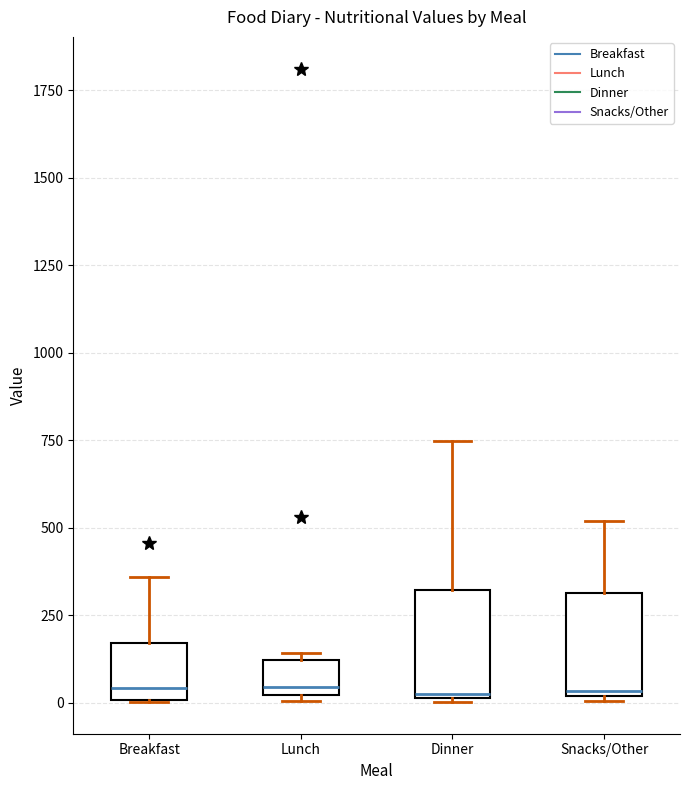

Reading left to right, transcribe this box plot: for each box, give where its median line is, the range the box spans, and where its two whiskers end, as read against the y-axis. The values are not printed on the chart, so give them approximately, as read against the axis.

Breakfast: median 50, box 0 to 150, whiskers 0 to 350
Lunch: median 50, box 0 to 100, whiskers 0 (just below the box's lower edge) to 150
Dinner: median 50, box 0 to 300, whiskers 0 to 750
Snacks/Other: median 50, box 0 to 300, whiskers 0 to 500